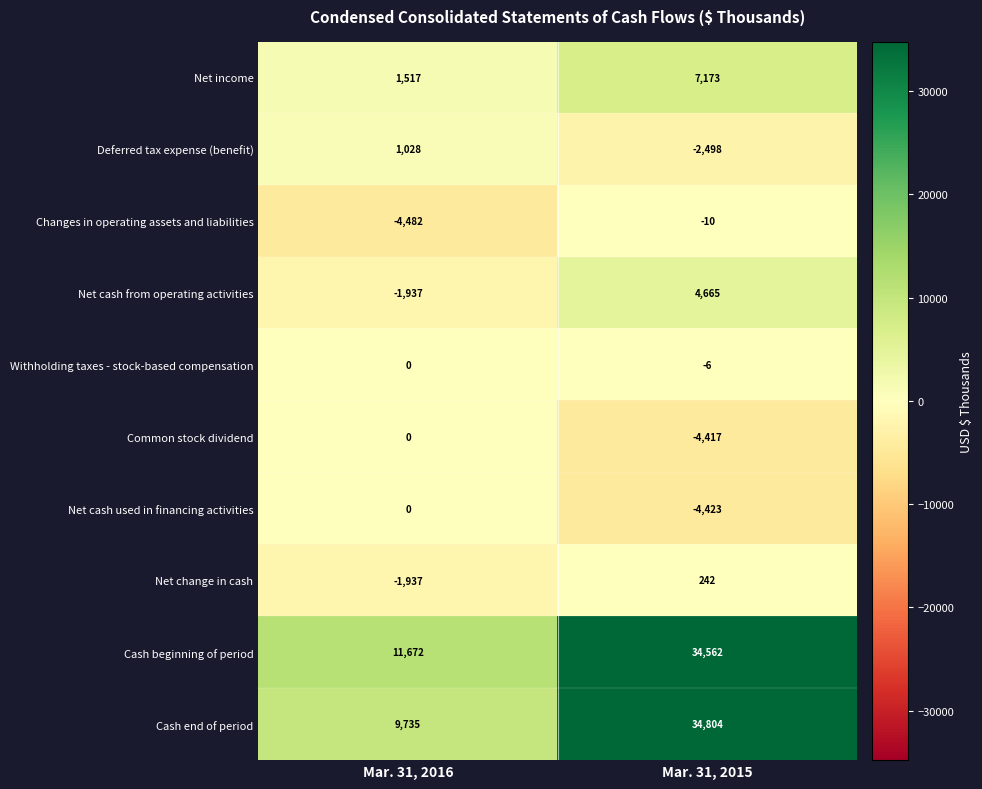

What is the difference between the maximum and minimum values in the Net cash from operating activities series?

6602